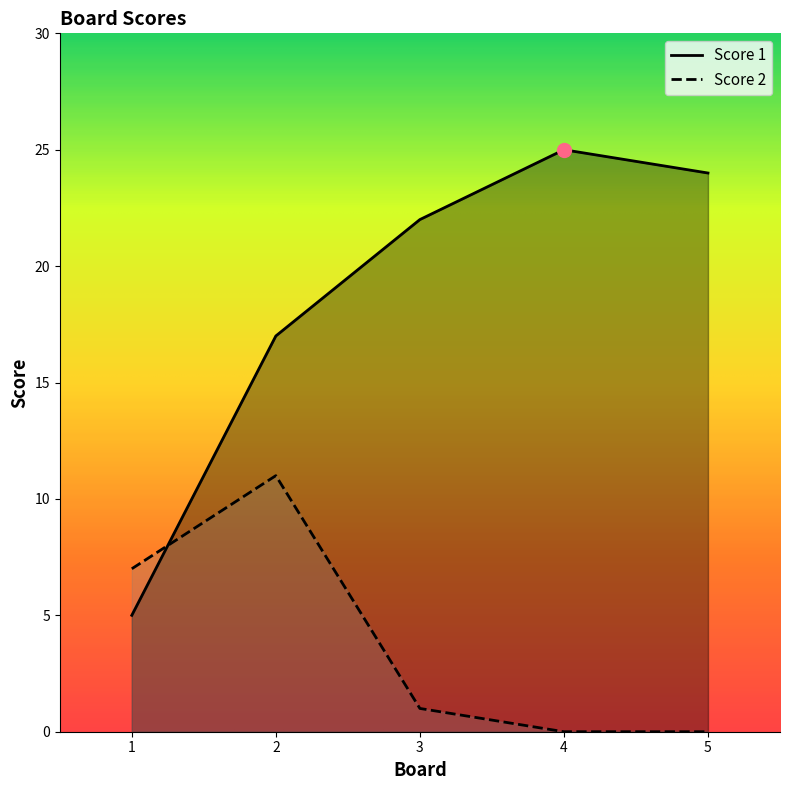

The value of Score 2 at 2 is 11. True or false?

True